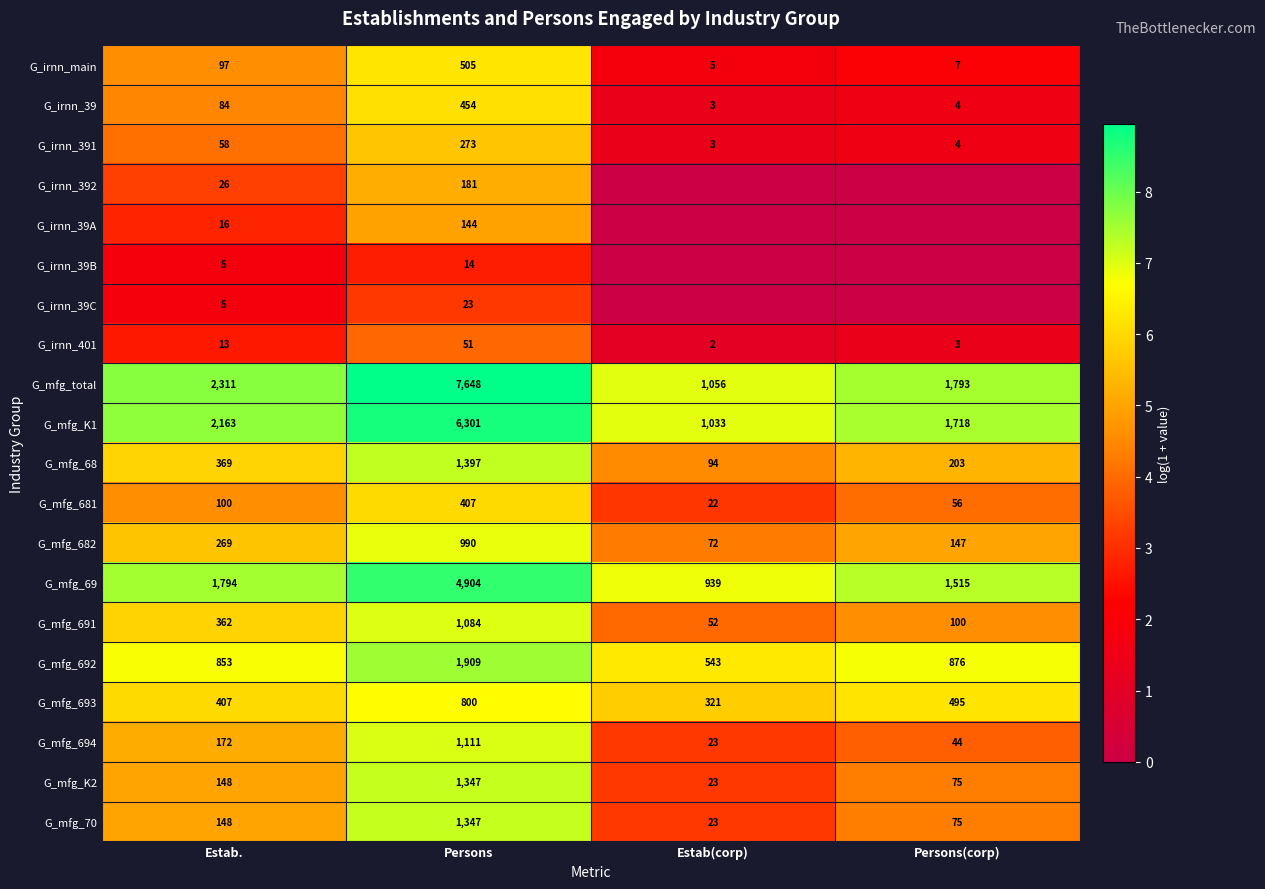

Where is G_mfg_K2 nearest to the value 685?

Estab.